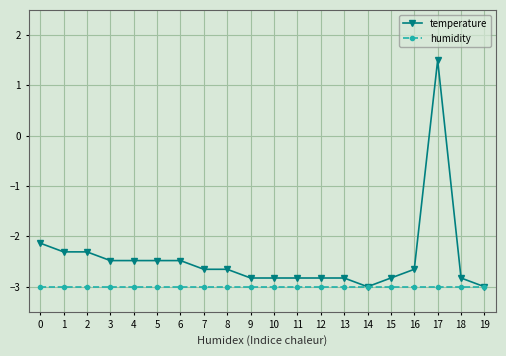

What is the sum of the temperature values at 11 and 7?

-5.5